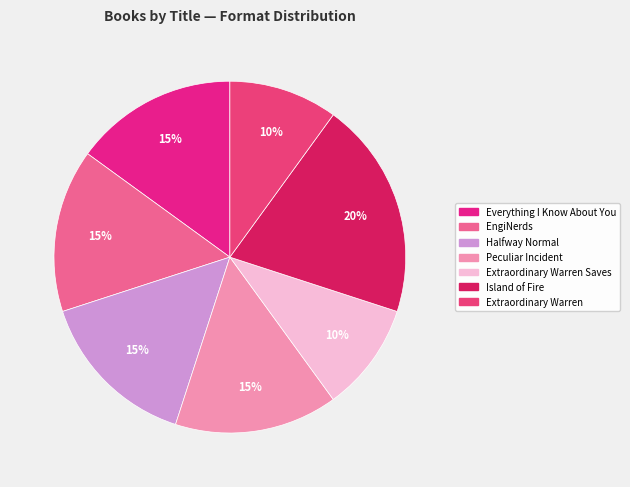

Count the number of slices in the pie.

7